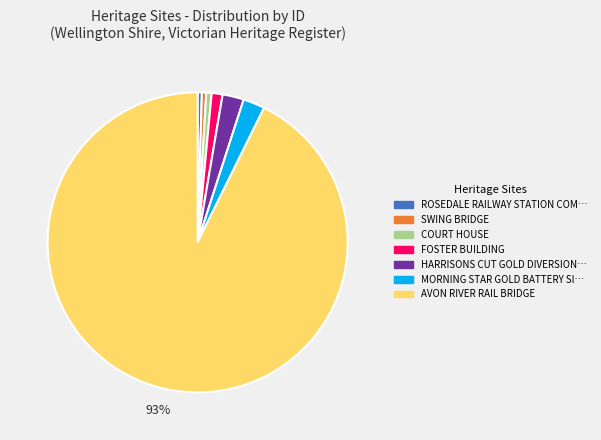

To the nearest percent, what is the average slice percentage?

14%